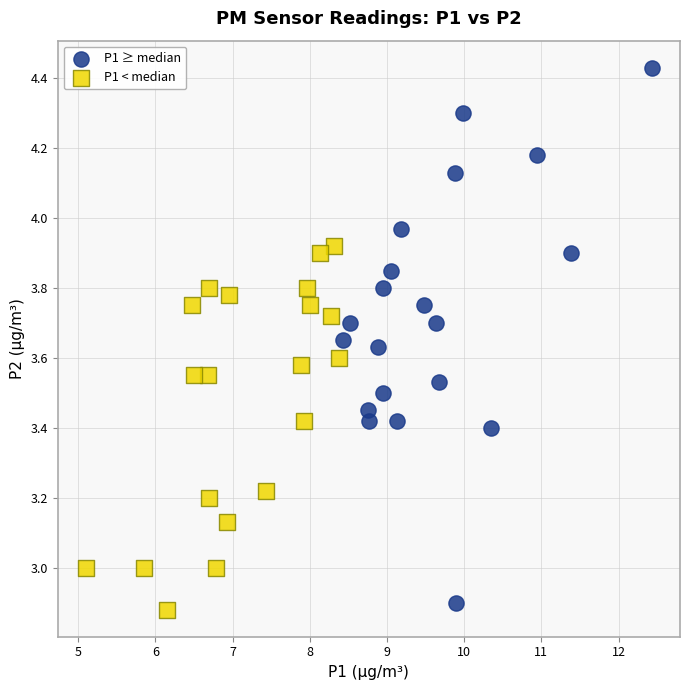

What are all the series names shown in the legend?

P1 ≥ median, P1 < median